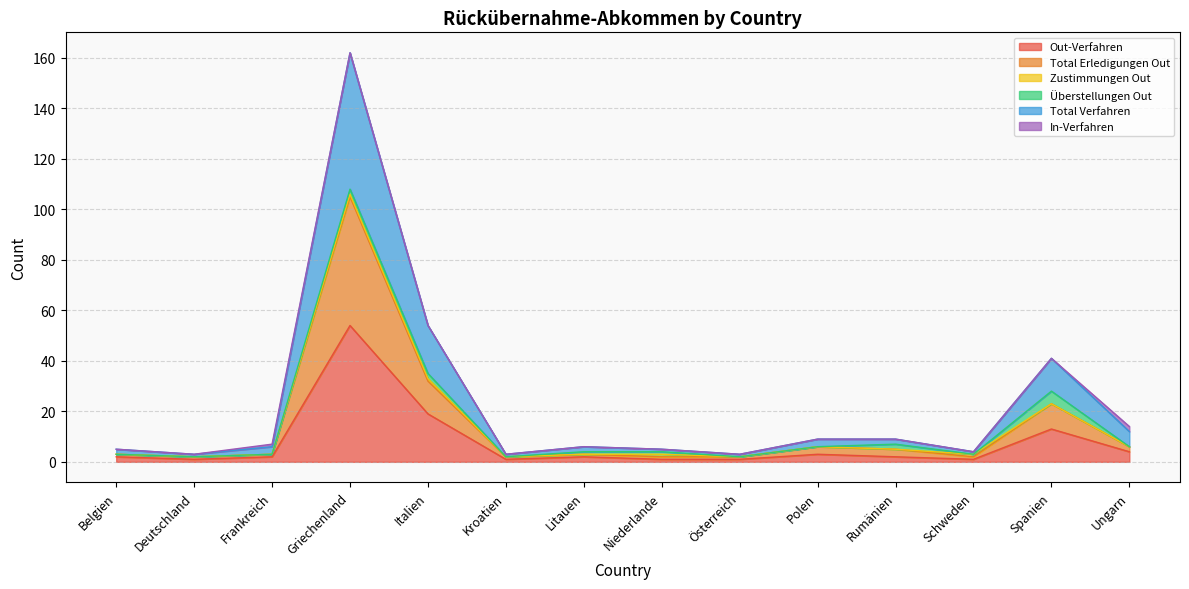

What is the label of the 10th point from the right?

Italien